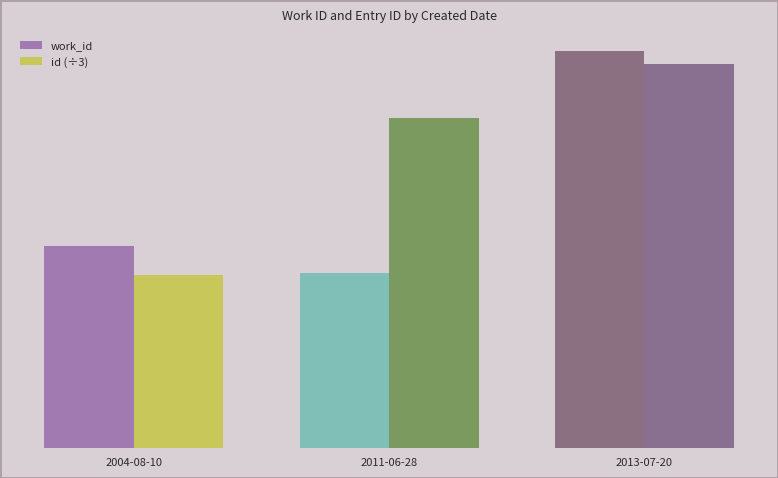

Which series has the largest total across all categories?

id (÷3)